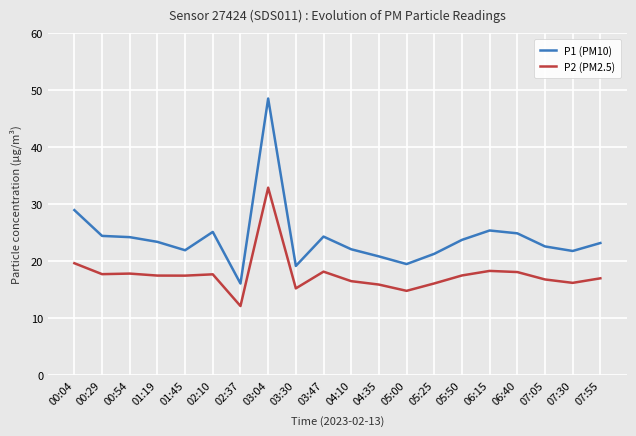

What are all the series names shown in the legend?

P1 (PM10), P2 (PM2.5)